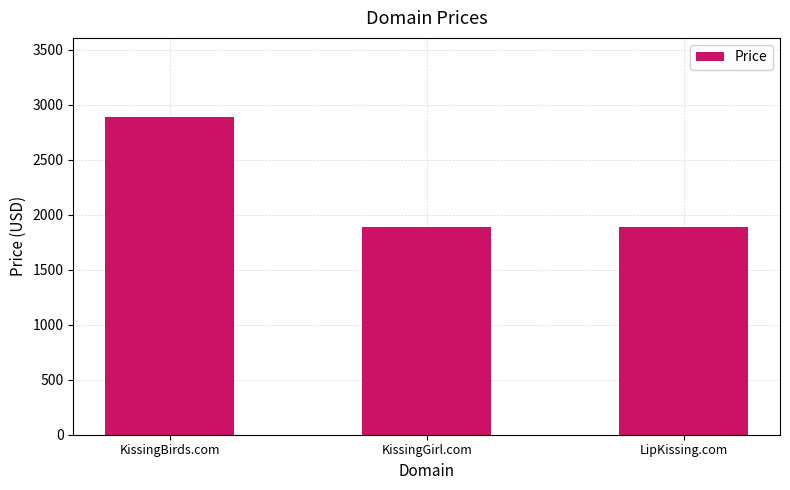

What is the minimum value shown in the chart?

1888